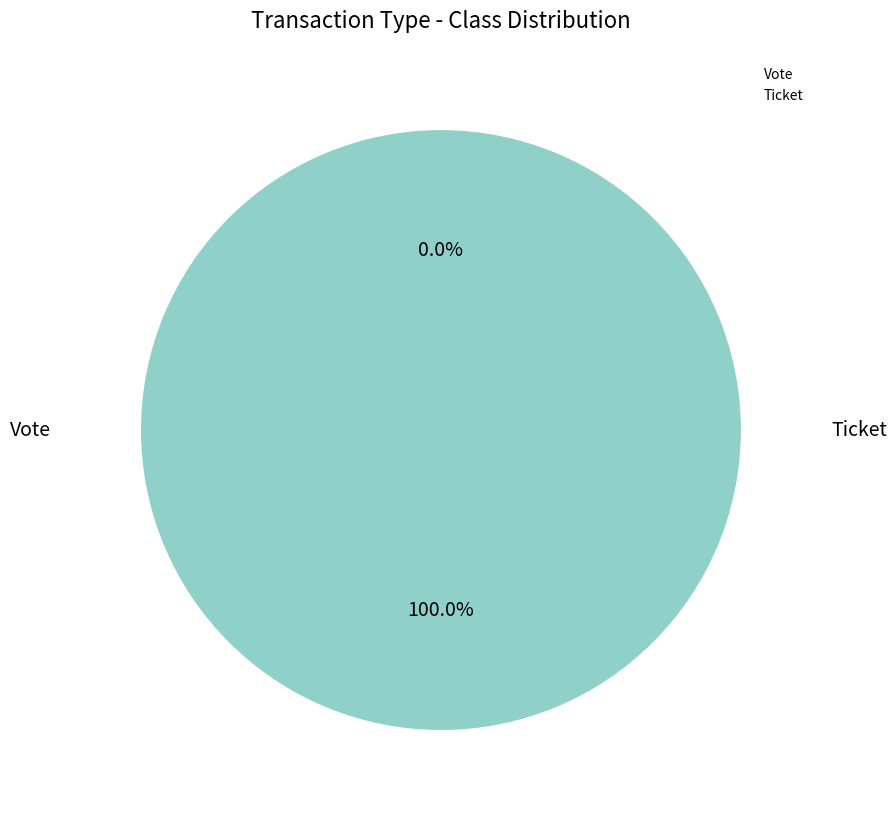

To the nearest percent, what is the difference between the largest and smallest slice percentages?

100%